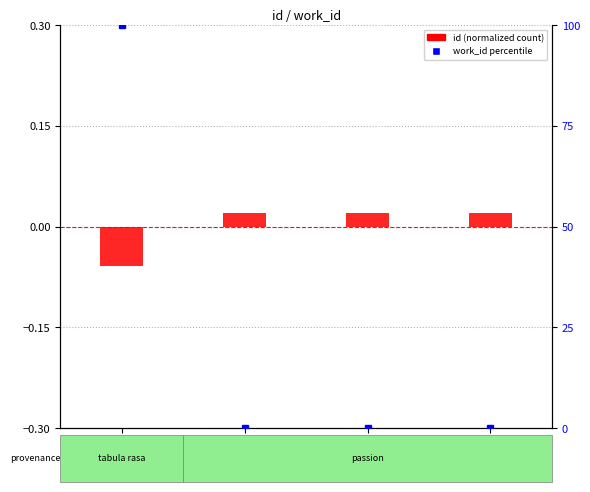

What is the total value across all series at 15579?

99.9